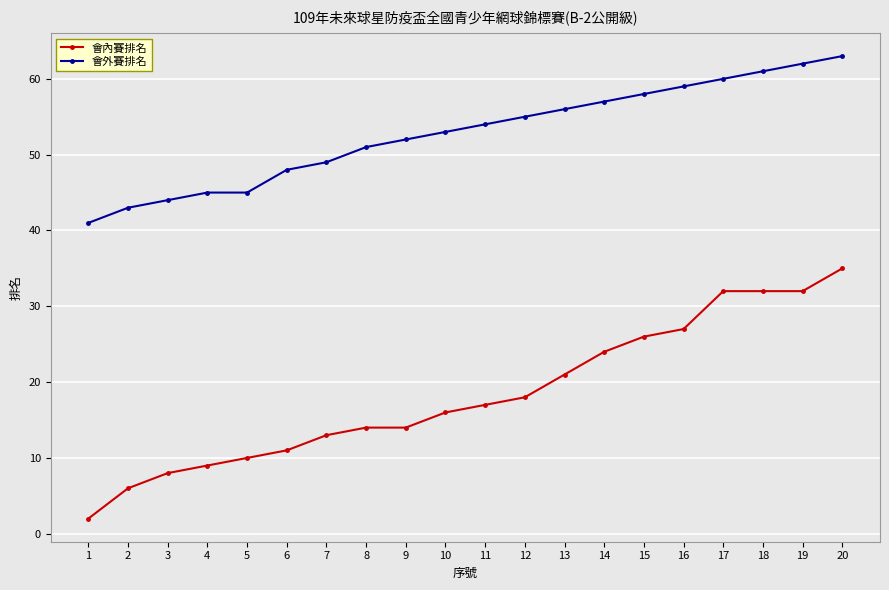

Between 16 and 20, which series saw the biggest shift?

會內賽排名